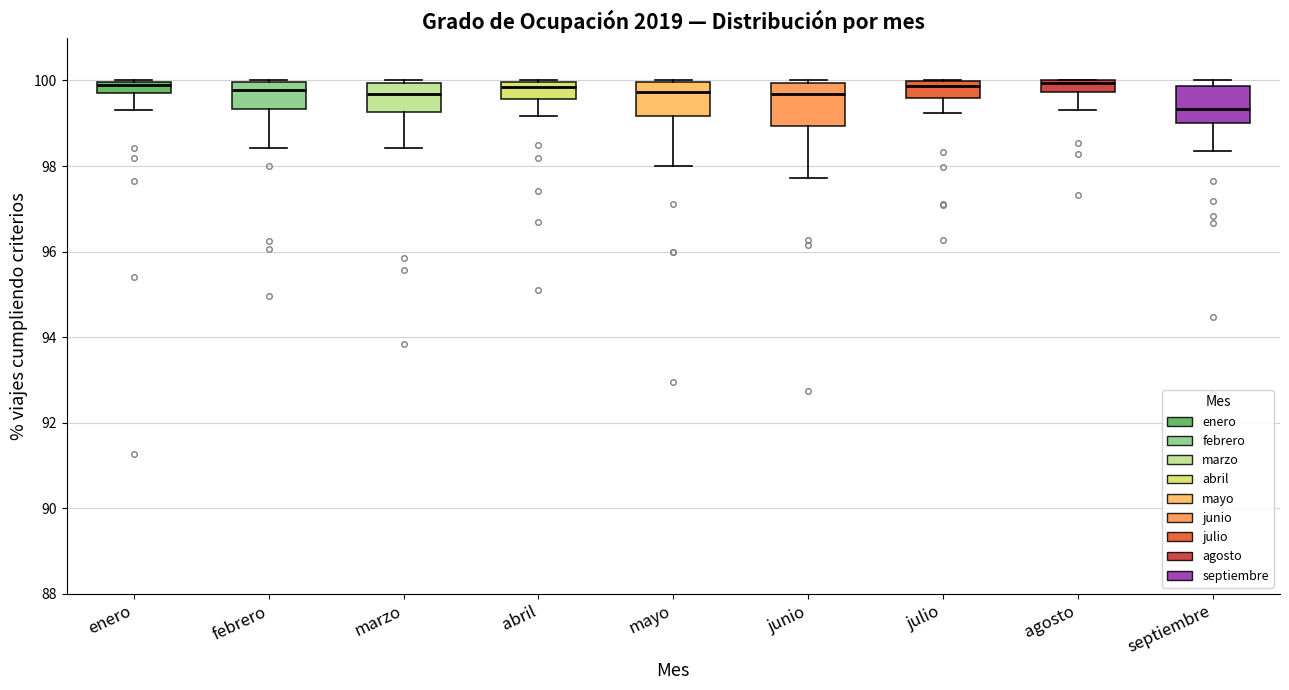

Where is the lower edge of the box for marzo on the y-axis? The values are not printed on the chart, so give them approximately, as read against the axis.

99.2